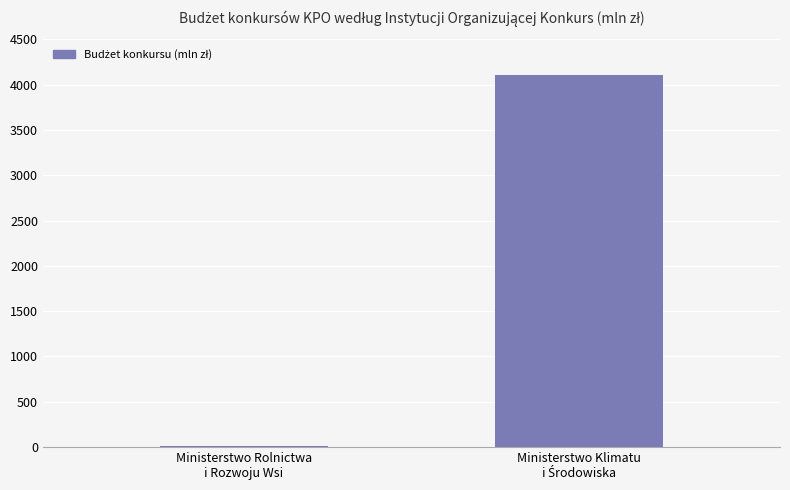

Reading left to right, extract all data points from this chart.

15	4100